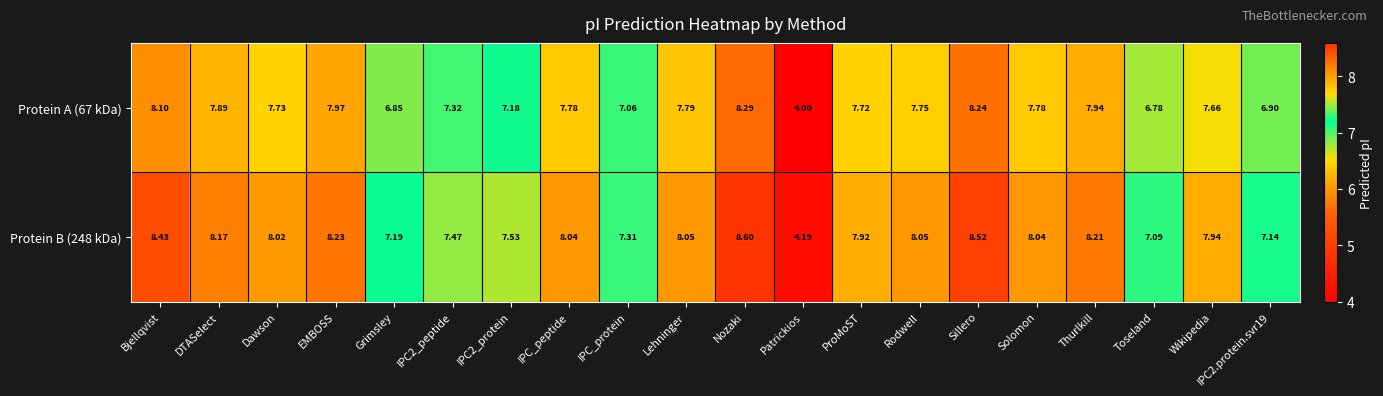

Where does the Protein B (248 kDa) series first go above 8?

Bjellqvist